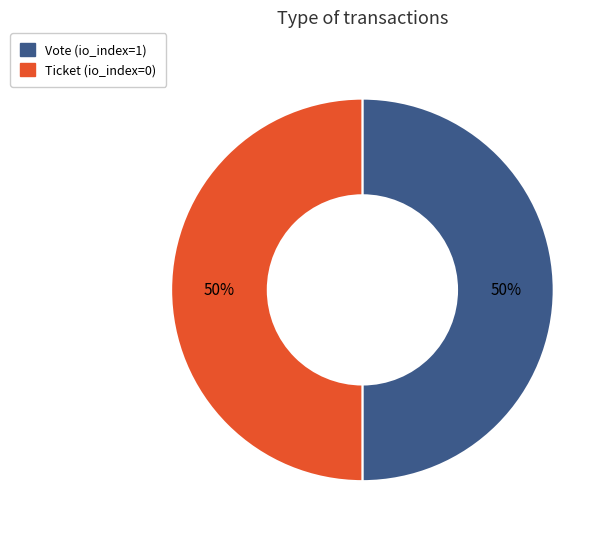

The Ticket slice represents 44% of the pie. True or false?

False